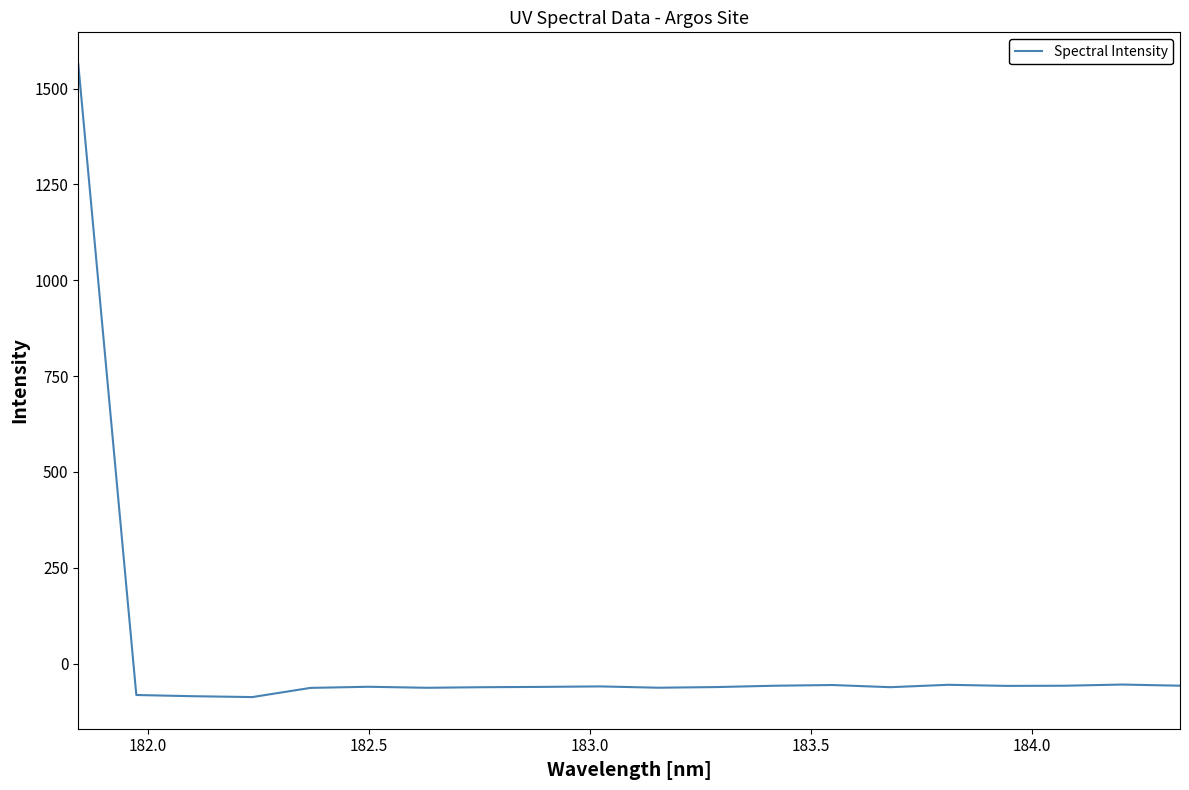

What is the greatest value displayed?

1564.0